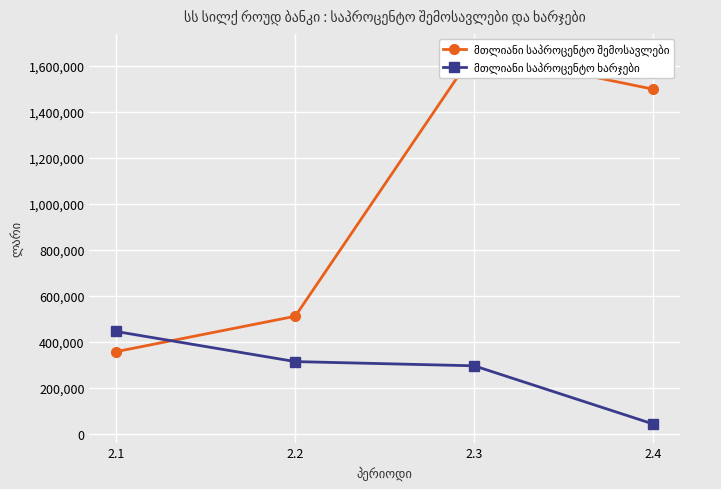

Is the value of მთლიანი საპროცენტო შემოსავლები at 2.2 greater than the value of მთლიანი საპროცენტო ხარჯები at 2.1?

Yes